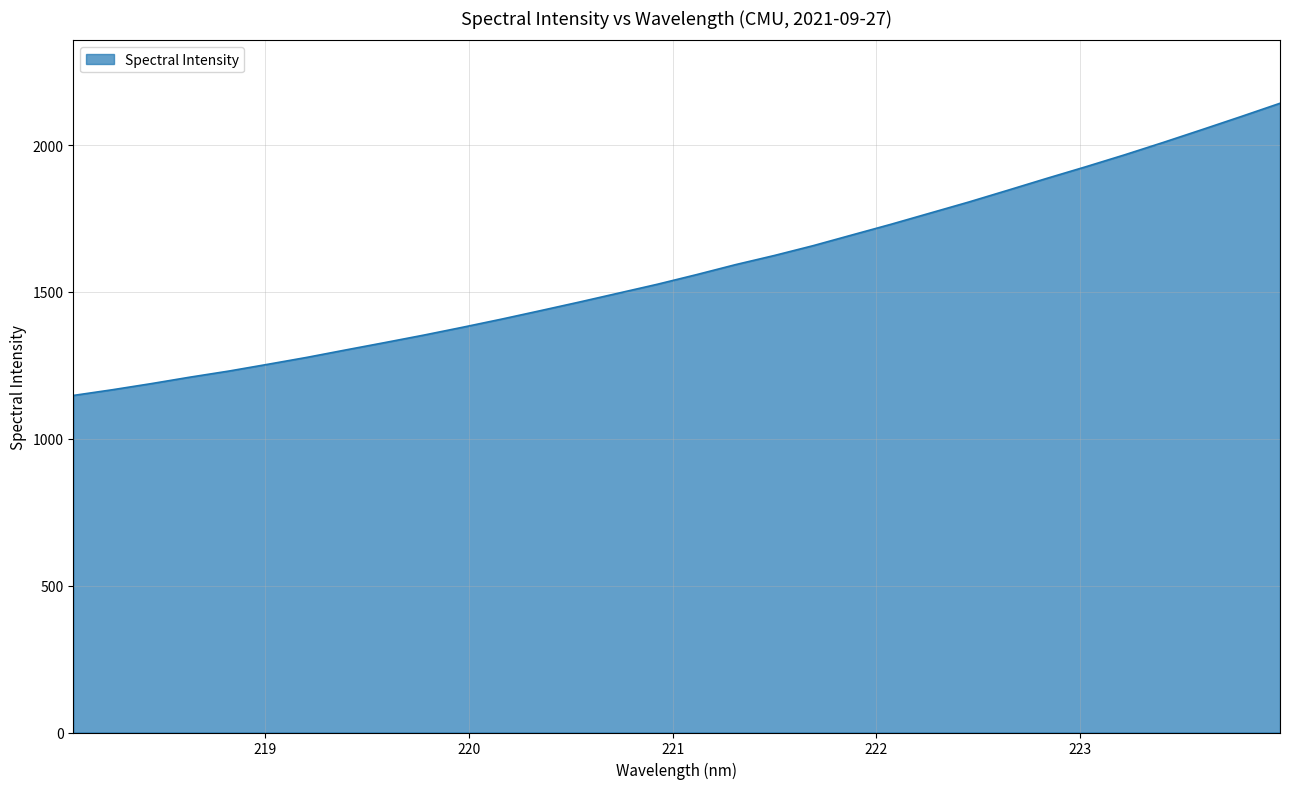

What is the maximum value shown in the chart?

2142.2